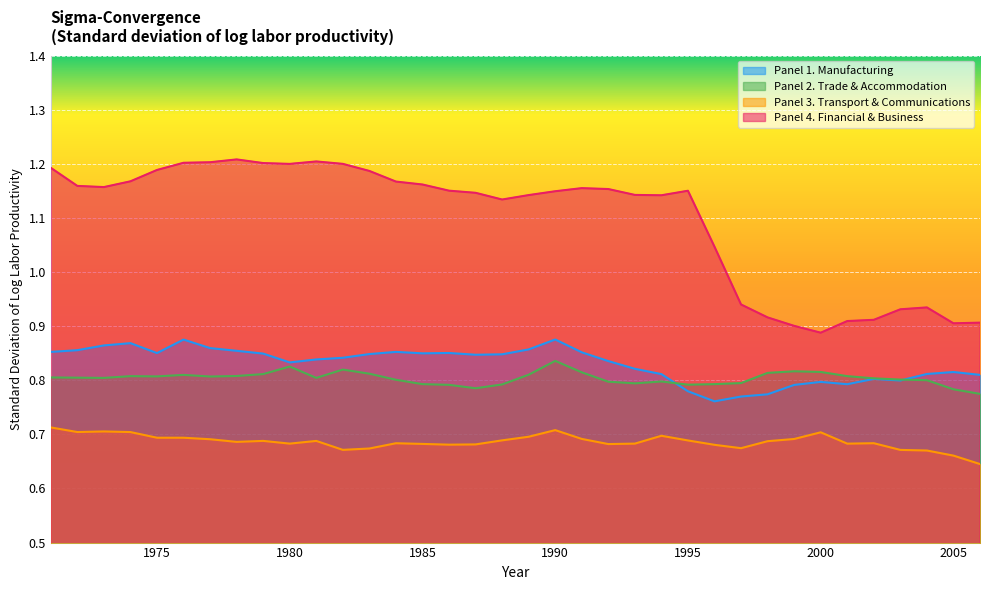

Reading left to right, what are all the values shown in this chart?

Panel 1. Manufacturing: 0.9	0.9	0.9	0.9	0.9	0.9	0.9	0.9	0.8	0.8	0.8	0.8	0.8	0.9	0.8	0.9	0.8	0.8	0.9	0.9	0.9	0.8	0.8	0.8	0.8	0.8	0.8	0.8	0.8	0.8	0.8	0.8	0.8	0.8	0.8	0.8
Panel 2. Trade & Accommodation: 0.8	0.8	0.8	0.8	0.8	0.8	0.8	0.8	0.8	0.8	0.8	0.8	0.8	0.8	0.8	0.8	0.8	0.8	0.8	0.8	0.8	0.8	0.8	0.8	0.8	0.8	0.8	0.8	0.8	0.8	0.8	0.8	0.8	0.8	0.8	0.8
Panel 3. Transport & Communications: 0.7	0.7	0.7	0.7	0.7	0.7	0.7	0.7	0.7	0.7	0.7	0.7	0.7	0.7	0.7	0.7	0.7	0.7	0.7	0.7	0.7	0.7	0.7	0.7	0.7	0.7	0.7	0.7	0.7	0.7	0.7	0.7	0.7	0.7	0.7	0.6
Panel 4. Financial & Business: 1.2	1.2	1.2	1.2	1.2	1.2	1.2	1.2	1.2	1.2	1.2	1.2	1.2	1.2	1.2	1.2	1.1	1.1	1.1	1.1	1.2	1.2	1.1	1.1	1.2	1.0	0.9	0.9	0.9	0.9	0.9	0.9	0.9	0.9	0.9	0.9